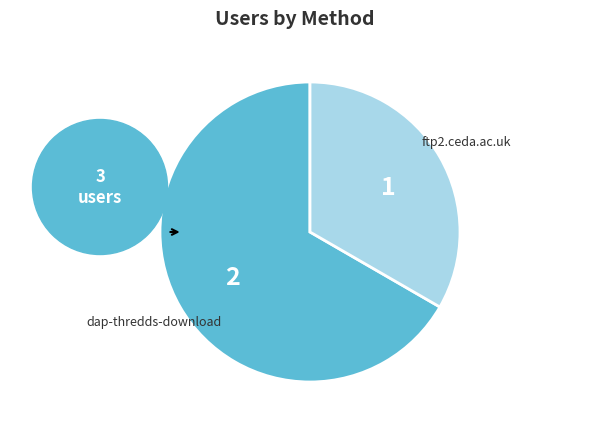

What is the change in value from dap-thredds-download to ftp2.ceda.ac.uk?

-1